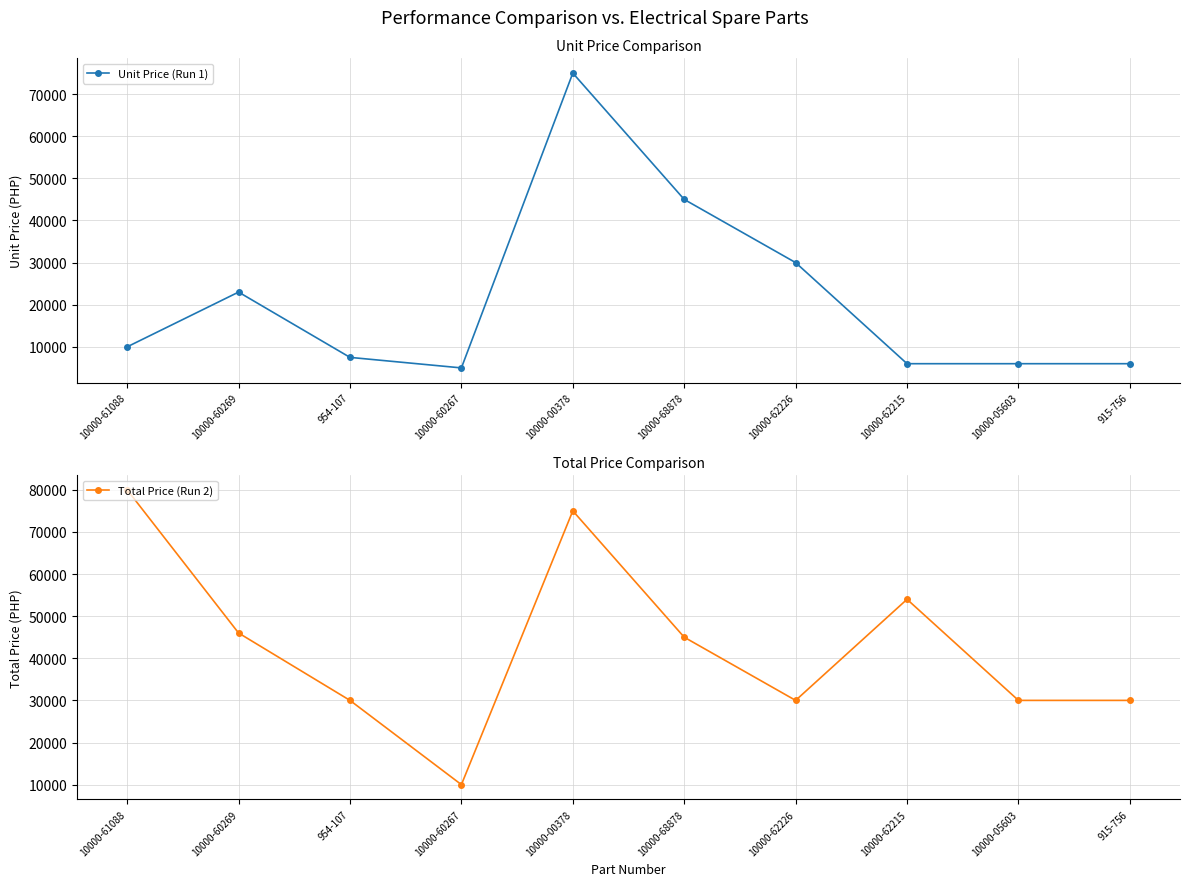

The Total Price (Run 2) series shows 54000 at 10000-62215. True or false?

True